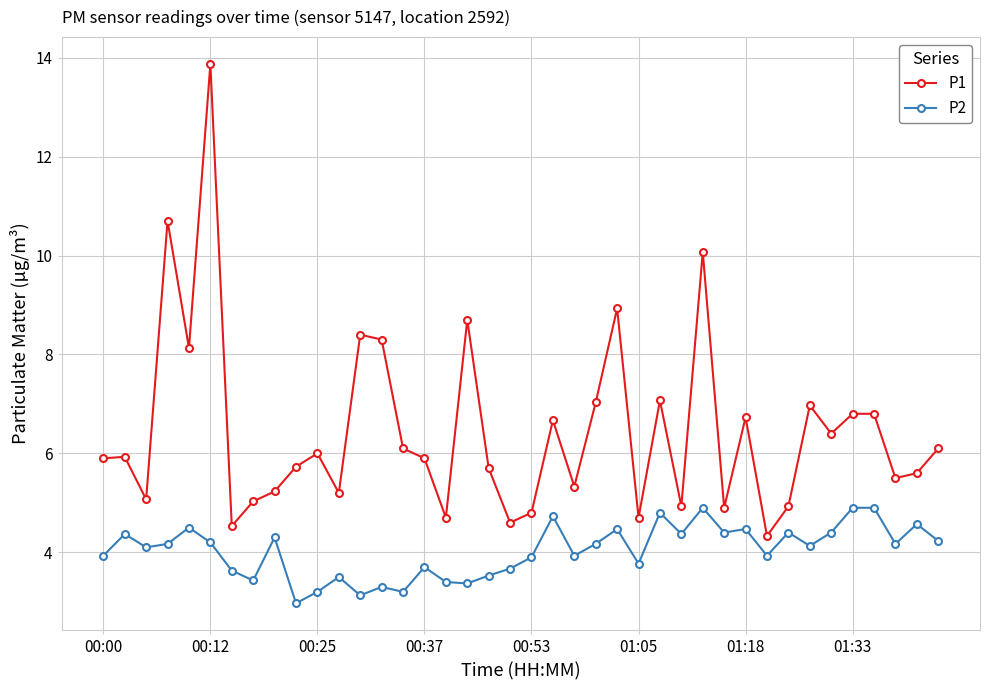

True or false: P1 and P2 intersect in this chart.

False